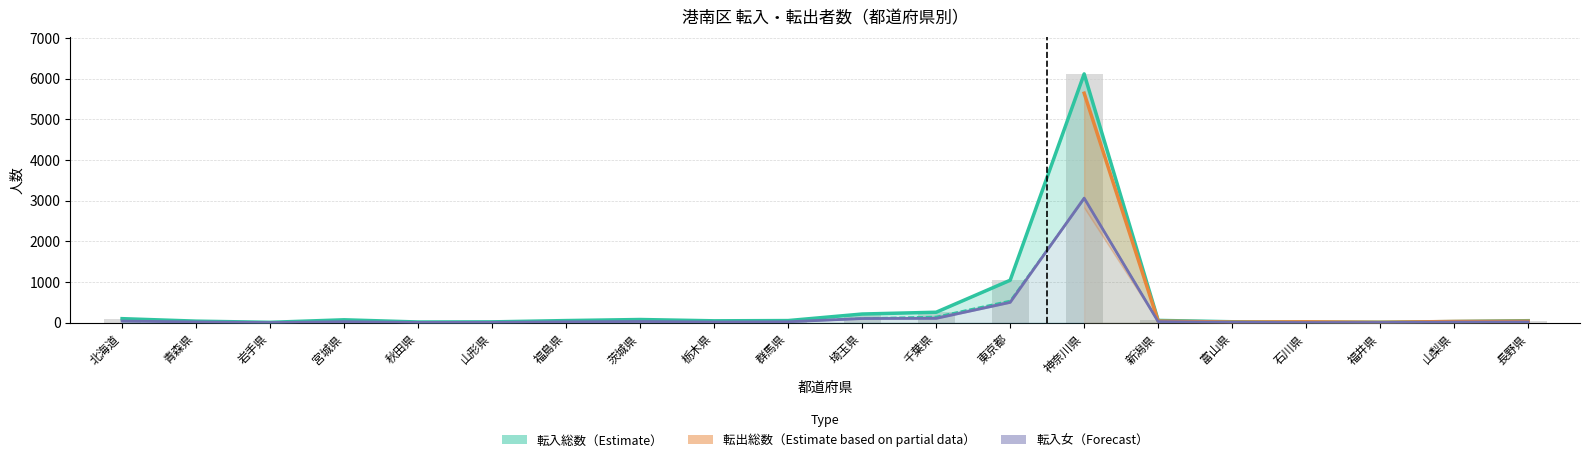

At how many categories does at least one series exceed 1568?

1